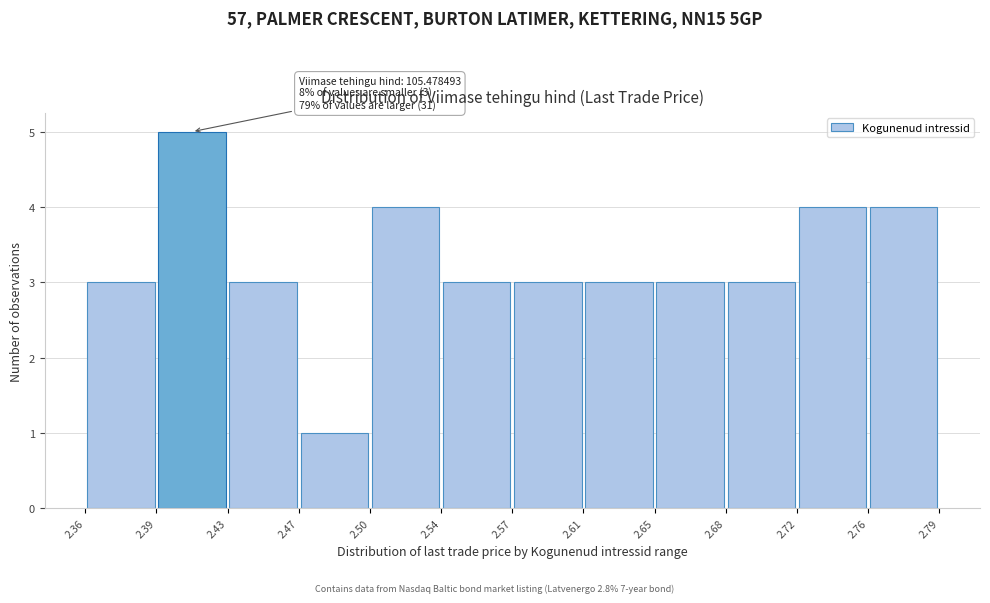

Over which range of the x-axis is the bar tallest?

2.39 to 2.43